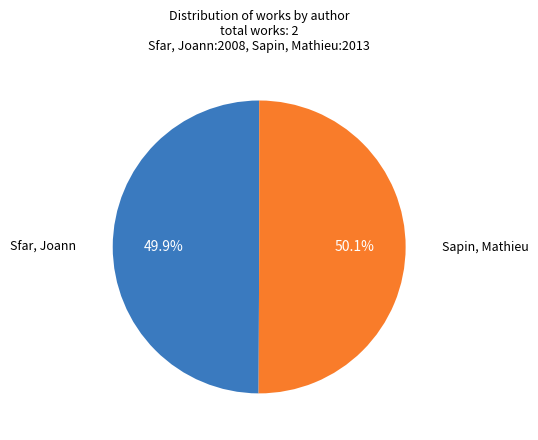

Is there any slice that represents more than half of the pie?

Yes